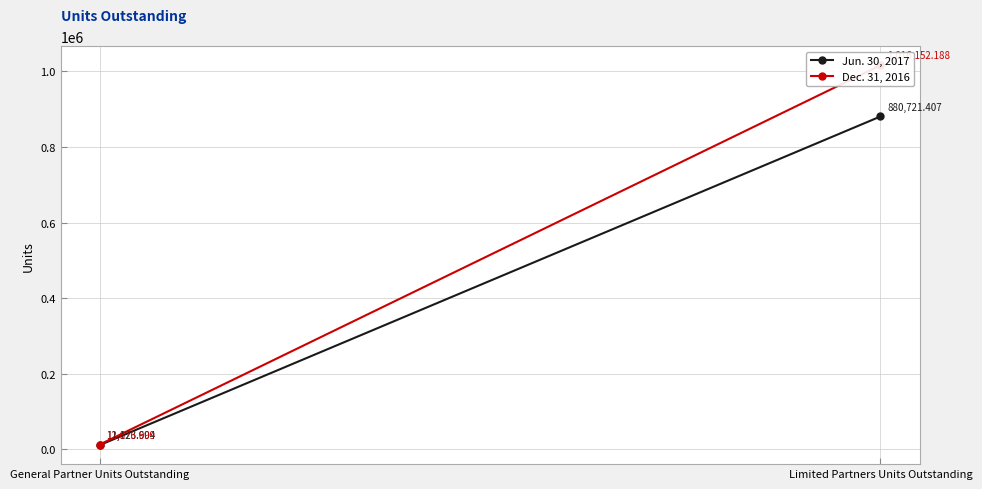

Reading right to left, list all the values displayed in this chart.

Jun. 30, 2017: 880721.4	11123.9
Dec. 31, 2016: 1016152.2	12676.7